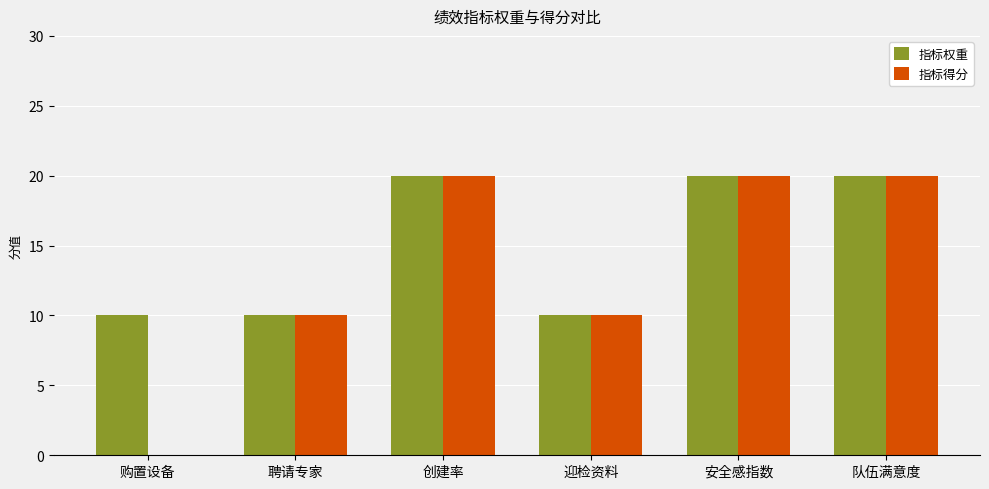

Which series changed the most between 购置设备 and 安全感指数?

指标得分